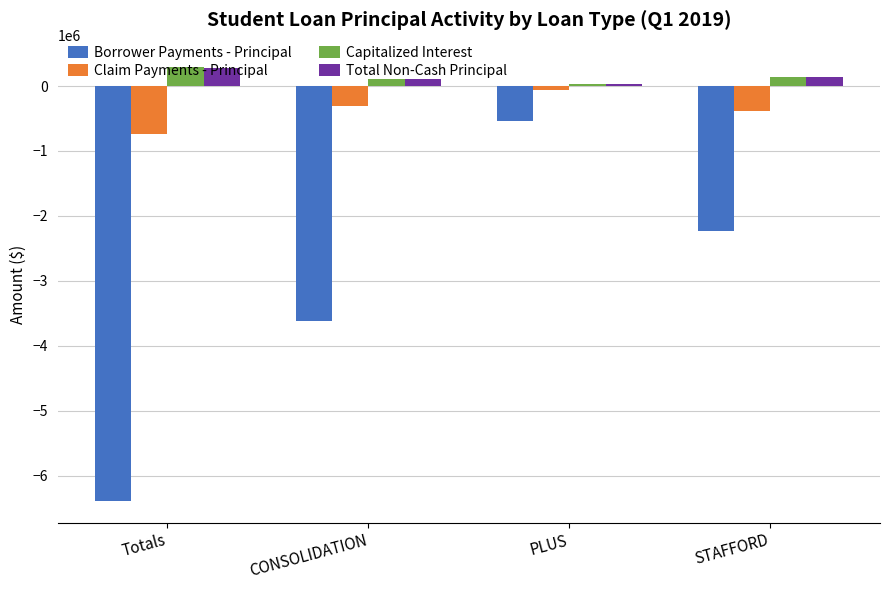

At which label does Borrower Payments - Principal reach its minimum?

Totals